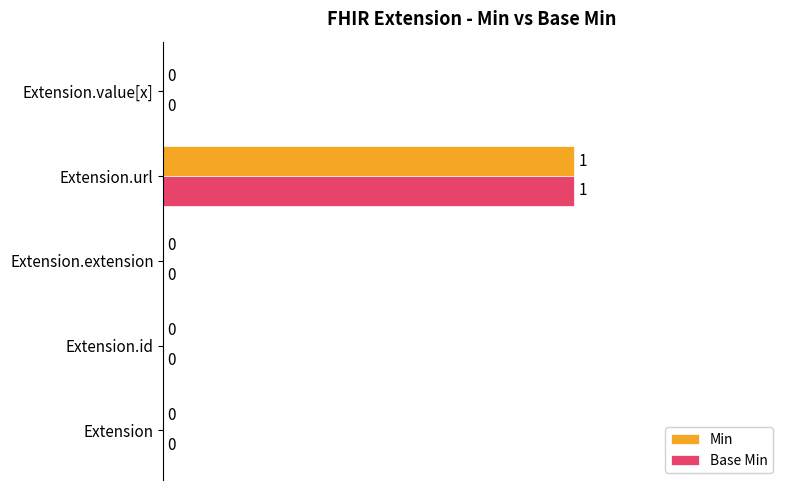

Is it true that Base Min equals 0 at Extension.value[x]?

True